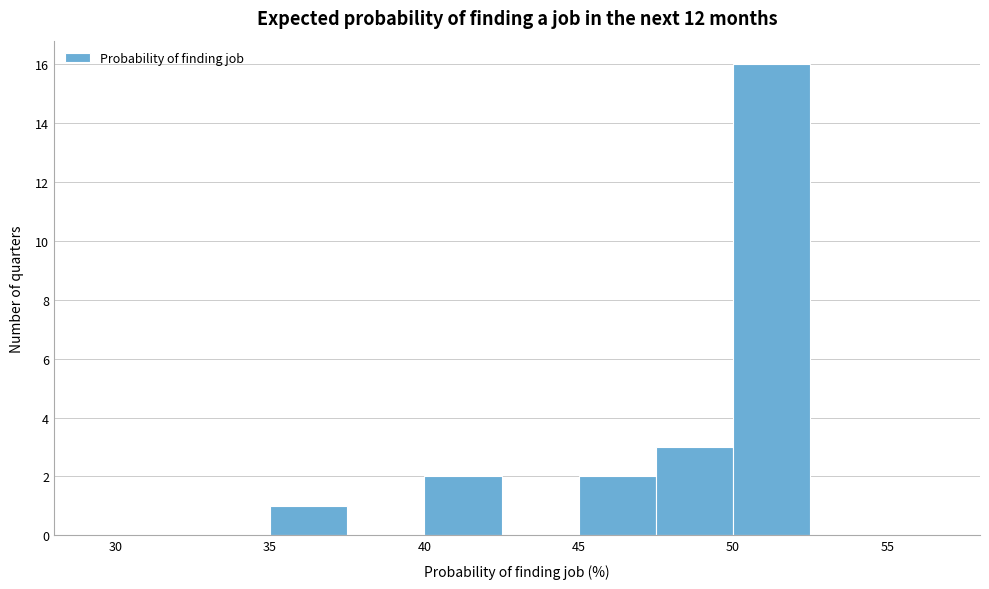

Reading left to right, list every bar in this chart as the range it spans on the x-axis followed by its height. The values are not printed on the chart, so give them approximately, as read against the axis.

30.0 to 32.5: 0
32.5 to 35.0: 0
35.0 to 37.5: 1
37.5 to 40.0: 0
40.0 to 42.5: 2
42.5 to 45.0: 0
45.0 to 47.5: 2
47.5 to 50.0: 3
50.0 to 52.5: 16
52.5 to 55.0: 0
55.0 to 57.5: 0